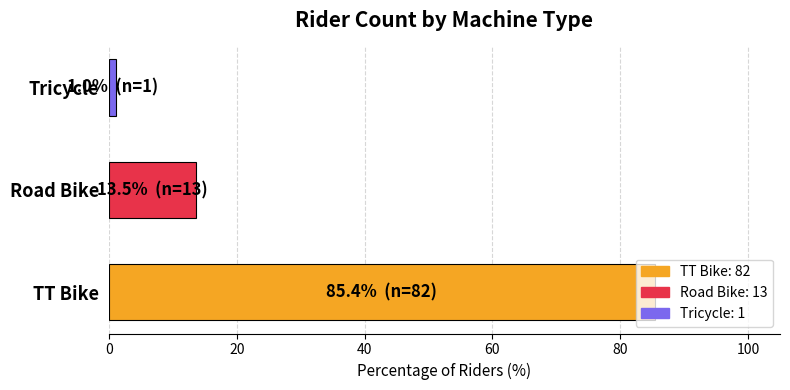

How many bars are there in total?

3